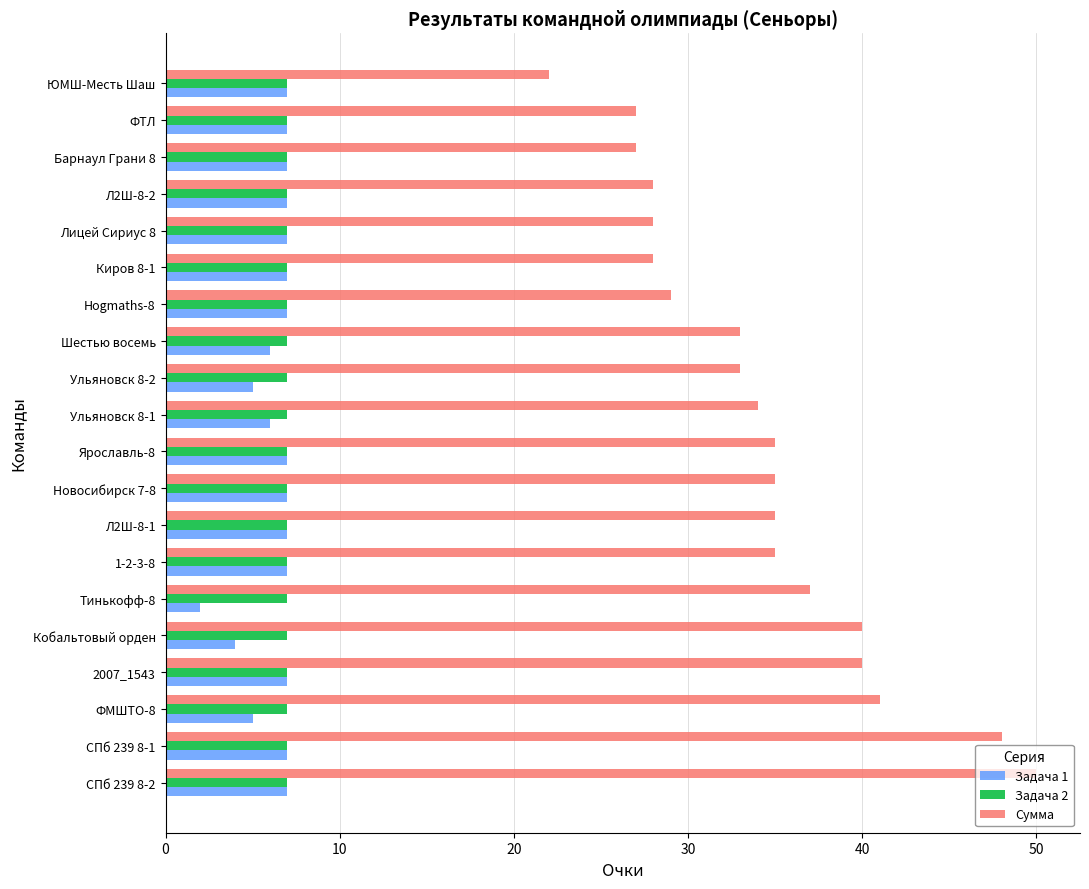

What is the difference between the second highest and minimum values in the Сумма series?

26